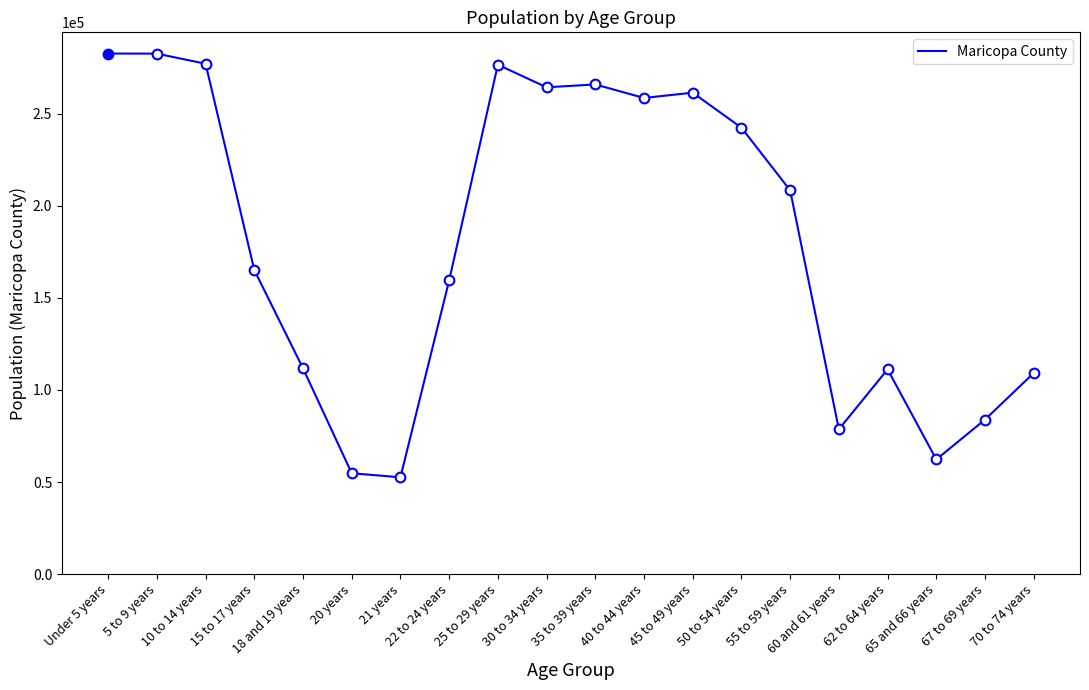

What position from the right is 18 and 19 years?

16